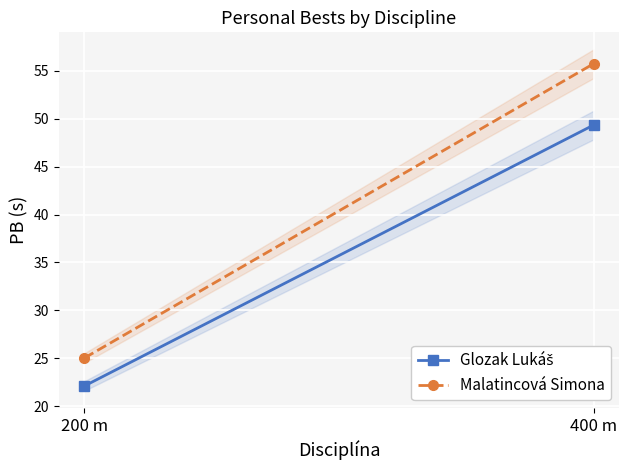

Reading right to left, what are all the values shown in this chart?

Glozak Lukáš: 49.3	22.1
Malatincová Simona: 55.7	25.0